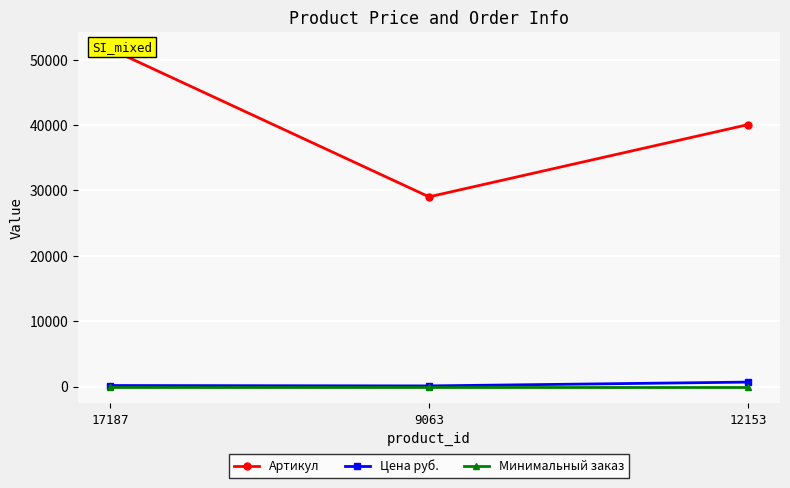

How many values in the Артикул series are below 40064?

1